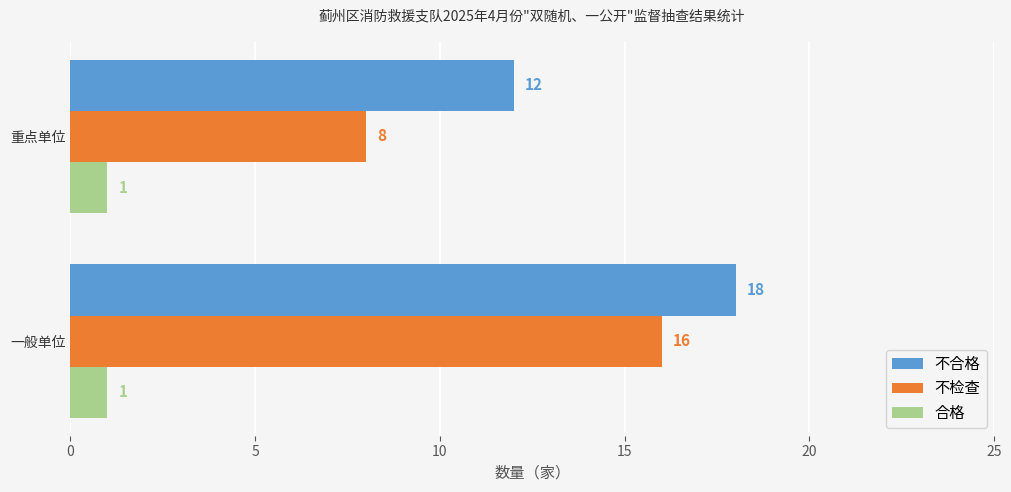

What are all the series names shown in the legend?

不合格, 不检查, 合格